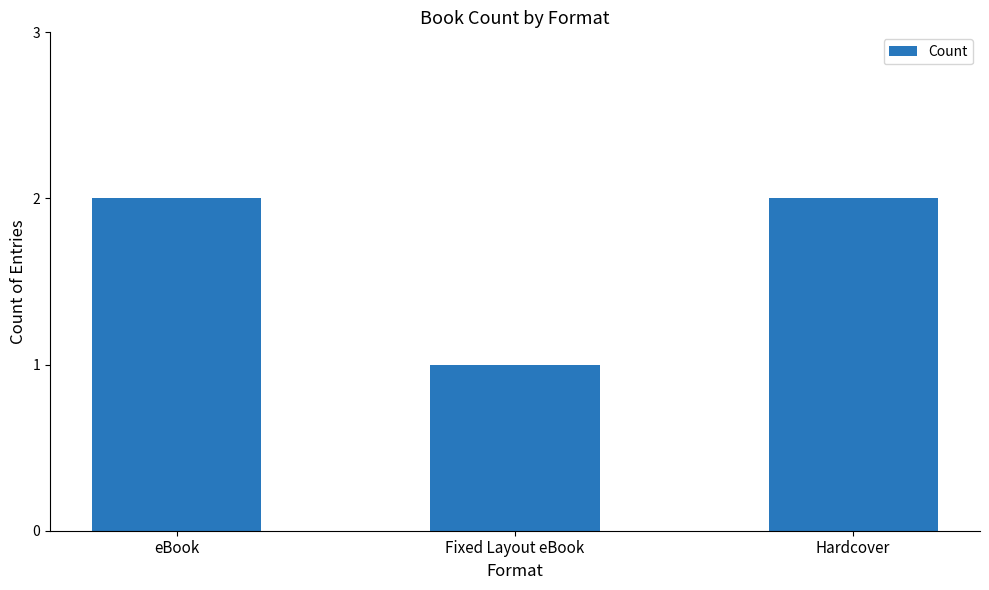

What is the difference between the values at Fixed Layout eBook and Hardcover?

1